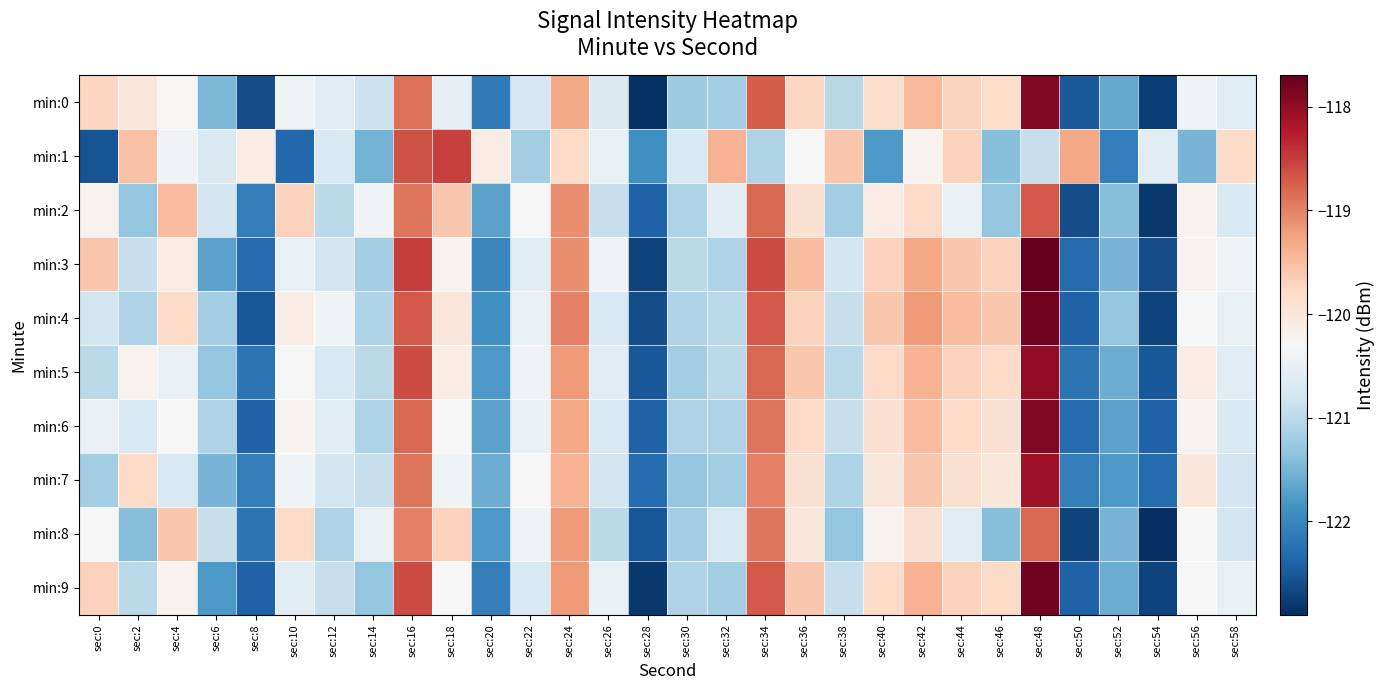

Reading left to right, transcribe all the data shown in this chart.

min:0: sec:0=-119.8	sec:2=-120.0	sec:4=-120.3	sec:6=-121.5	sec:8=-122.6	sec:10=-120.4	sec:12=-120.6	sec:14=-120.9	sec:16=-118.9	sec:18=-120.5	sec:20=-122.1	sec:22=-120.7	sec:24=-119.3	sec:26=-120.7	sec:28=-122.9	sec:30=-121.2	sec:32=-121.2	sec:34=-118.7	sec:36=-119.8	sec:38=-121.0	sec:40=-119.8	sec:42=-119.5	sec:44=-119.7	sec:46=-119.8	sec:48=-117.9	sec:50=-122.5	sec:52=-121.6	sec:54=-122.7	sec:56=-120.4	sec:58=-120.6
min:1: sec:0=-122.5	sec:2=-119.5	sec:4=-120.4	sec:6=-120.7	sec:8=-120.1	sec:10=-122.3	sec:12=-120.7	sec:14=-121.5	sec:16=-118.6	sec:18=-118.5	sec:20=-120.1	sec:22=-121.2	sec:24=-119.8	sec:26=-120.5	sec:28=-121.9	sec:30=-120.7	sec:32=-119.4	sec:34=-121.1	sec:36=-120.3	sec:38=-119.6	sec:40=-121.8	sec:42=-120.2	sec:44=-119.7	sec:46=-121.4	sec:48=-120.9	sec:50=-119.3	sec:52=-122.1	sec:54=-120.6	sec:56=-121.5	sec:58=-119.8
min:2: sec:0=-120.2	sec:2=-121.3	sec:4=-119.5	sec:6=-120.8	sec:8=-122.1	sec:10=-119.7	sec:12=-121.0	sec:14=-120.4	sec:16=-118.9	sec:18=-119.6	sec:20=-121.7	sec:22=-120.3	sec:24=-119.1	sec:26=-120.9	sec:28=-122.4	sec:30=-121.1	sec:32=-120.6	sec:34=-118.8	sec:36=-119.9	sec:38=-121.2	sec:40=-120.1	sec:42=-119.8	sec:44=-120.5	sec:46=-121.3	sec:48=-118.7	sec:50=-122.6	sec:52=-121.4	sec:54=-122.8	sec:56=-120.2	sec:58=-120.7
min:3: sec:0=-119.6	sec:2=-120.9	sec:4=-120.1	sec:6=-121.7	sec:8=-122.3	sec:10=-120.5	sec:12=-120.8	sec:14=-121.2	sec:16=-118.5	sec:18=-120.2	sec:20=-122.0	sec:22=-120.6	sec:24=-119.1	sec:26=-120.4	sec:28=-122.7	sec:30=-121.0	sec:32=-121.1	sec:34=-118.6	sec:36=-119.5	sec:38=-120.8	sec:40=-119.7	sec:42=-119.3	sec:44=-119.6	sec:46=-119.7	sec:48=-117.7	sec:50=-122.3	sec:52=-121.5	sec:54=-122.6	sec:56=-120.2	sec:58=-120.4
min:4: sec:0=-120.8	sec:2=-121.1	sec:4=-119.8	sec:6=-121.2	sec:8=-122.5	sec:10=-120.1	sec:12=-120.4	sec:14=-121.1	sec:16=-118.7	sec:18=-120.0	sec:20=-121.9	sec:22=-120.5	sec:24=-119.0	sec:26=-120.7	sec:28=-122.6	sec:30=-121.1	sec:32=-121.0	sec:34=-118.7	sec:36=-119.7	sec:38=-120.9	sec:40=-119.6	sec:42=-119.2	sec:44=-119.5	sec:46=-119.6	sec:48=-117.8	sec:50=-122.4	sec:52=-121.3	sec:54=-122.7	sec:56=-120.3	sec:58=-120.5
min:5: sec:0=-121.0	sec:2=-120.2	sec:4=-120.5	sec:6=-121.3	sec:8=-122.2	sec:10=-120.3	sec:12=-120.7	sec:14=-121.0	sec:16=-118.6	sec:18=-120.1	sec:20=-121.8	sec:22=-120.4	sec:24=-119.2	sec:26=-120.6	sec:28=-122.5	sec:30=-121.2	sec:32=-121.0	sec:34=-118.8	sec:36=-119.6	sec:38=-121.0	sec:40=-119.8	sec:42=-119.4	sec:44=-119.7	sec:46=-119.8	sec:48=-118.0	sec:50=-122.2	sec:52=-121.6	sec:54=-122.5	sec:56=-120.1	sec:58=-120.6
min:6: sec:0=-120.5	sec:2=-120.7	sec:4=-120.3	sec:6=-121.1	sec:8=-122.4	sec:10=-120.2	sec:12=-120.6	sec:14=-121.1	sec:16=-118.8	sec:18=-120.3	sec:20=-121.7	sec:22=-120.5	sec:24=-119.3	sec:26=-120.7	sec:28=-122.4	sec:30=-121.1	sec:32=-121.1	sec:34=-118.9	sec:36=-119.8	sec:38=-120.9	sec:40=-119.9	sec:42=-119.5	sec:44=-119.8	sec:46=-119.9	sec:48=-117.9	sec:50=-122.3	sec:52=-121.7	sec:54=-122.4	sec:56=-120.2	sec:58=-120.7
min:7: sec:0=-121.2	sec:2=-119.8	sec:4=-120.7	sec:6=-121.5	sec:8=-122.1	sec:10=-120.4	sec:12=-120.8	sec:14=-120.9	sec:16=-118.9	sec:18=-120.4	sec:20=-121.6	sec:22=-120.3	sec:24=-119.4	sec:26=-120.8	sec:28=-122.3	sec:30=-121.3	sec:32=-121.2	sec:34=-119.0	sec:36=-119.9	sec:38=-121.1	sec:40=-120.0	sec:42=-119.6	sec:44=-119.9	sec:46=-120.0	sec:48=-118.1	sec:50=-122.1	sec:52=-121.8	sec:54=-122.3	sec:56=-120.0	sec:58=-120.8
min:8: sec:0=-120.3	sec:2=-121.4	sec:4=-119.6	sec:6=-120.9	sec:8=-122.2	sec:10=-119.8	sec:12=-121.1	sec:14=-120.5	sec:16=-119.0	sec:18=-119.7	sec:20=-121.8	sec:22=-120.4	sec:24=-119.2	sec:26=-121.0	sec:28=-122.5	sec:30=-121.2	sec:32=-120.7	sec:34=-118.9	sec:36=-120.0	sec:38=-121.3	sec:40=-120.2	sec:42=-119.9	sec:44=-120.6	sec:46=-121.4	sec:48=-118.8	sec:50=-122.7	sec:52=-121.5	sec:54=-122.9	sec:56=-120.3	sec:58=-120.8
min:9: sec:0=-119.7	sec:2=-121.0	sec:4=-120.2	sec:6=-121.8	sec:8=-122.4	sec:10=-120.6	sec:12=-120.9	sec:14=-121.3	sec:16=-118.6	sec:18=-120.3	sec:20=-122.1	sec:22=-120.7	sec:24=-119.2	sec:26=-120.5	sec:28=-122.8	sec:30=-121.1	sec:32=-121.2	sec:34=-118.7	sec:36=-119.6	sec:38=-120.9	sec:40=-119.8	sec:42=-119.4	sec:44=-119.7	sec:46=-119.8	sec:48=-117.8	sec:50=-122.4	sec:52=-121.6	sec:54=-122.7	sec:56=-120.3	sec:58=-120.5